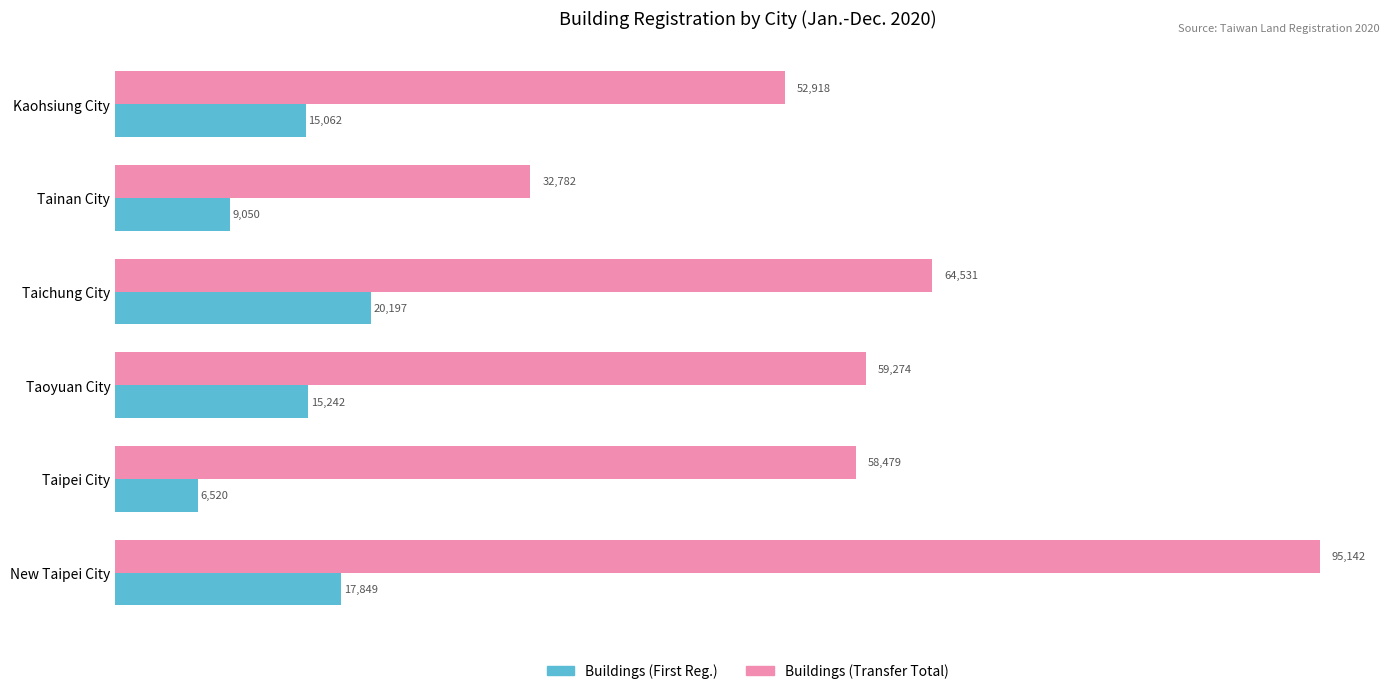

Which category has the lowest value in the Buildings (Transfer Total) series?

Tainan City